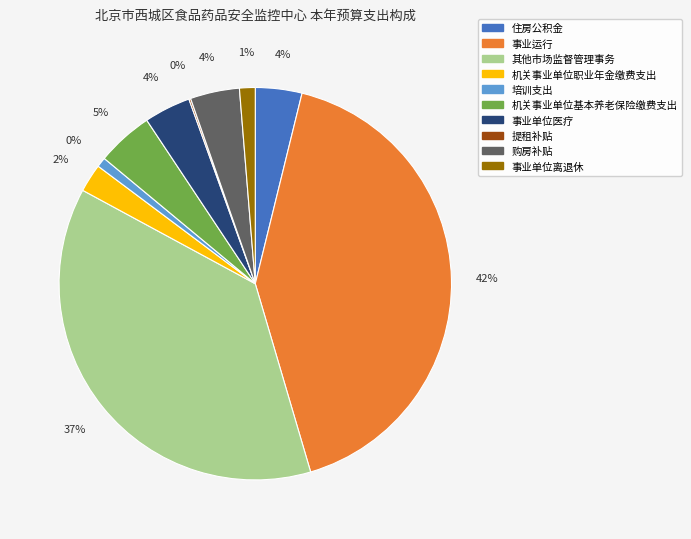

To the nearest percent, what percentage of the pie is 事业运行?

42%